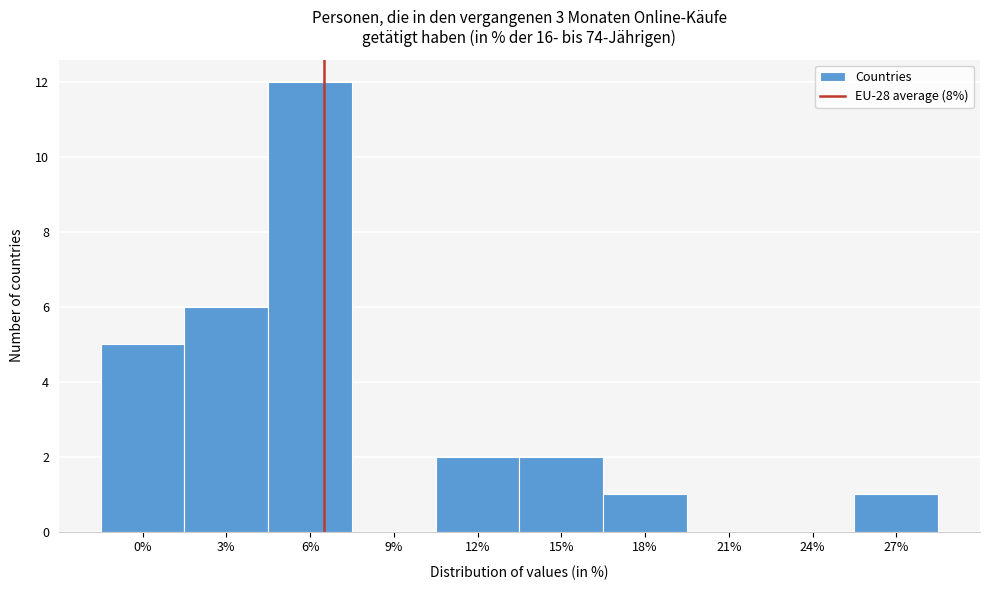

Reading left to right, what are all the values shown in this chart?

0%=5	3%=6	6%=12	9%=0	12%=2	15%=2	18%=1	21%=0	24%=0	27%=1